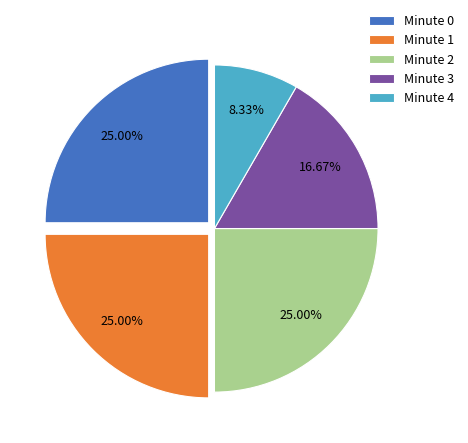

Do Minute 1 and Minute 3 together represent more than half of the pie?

No